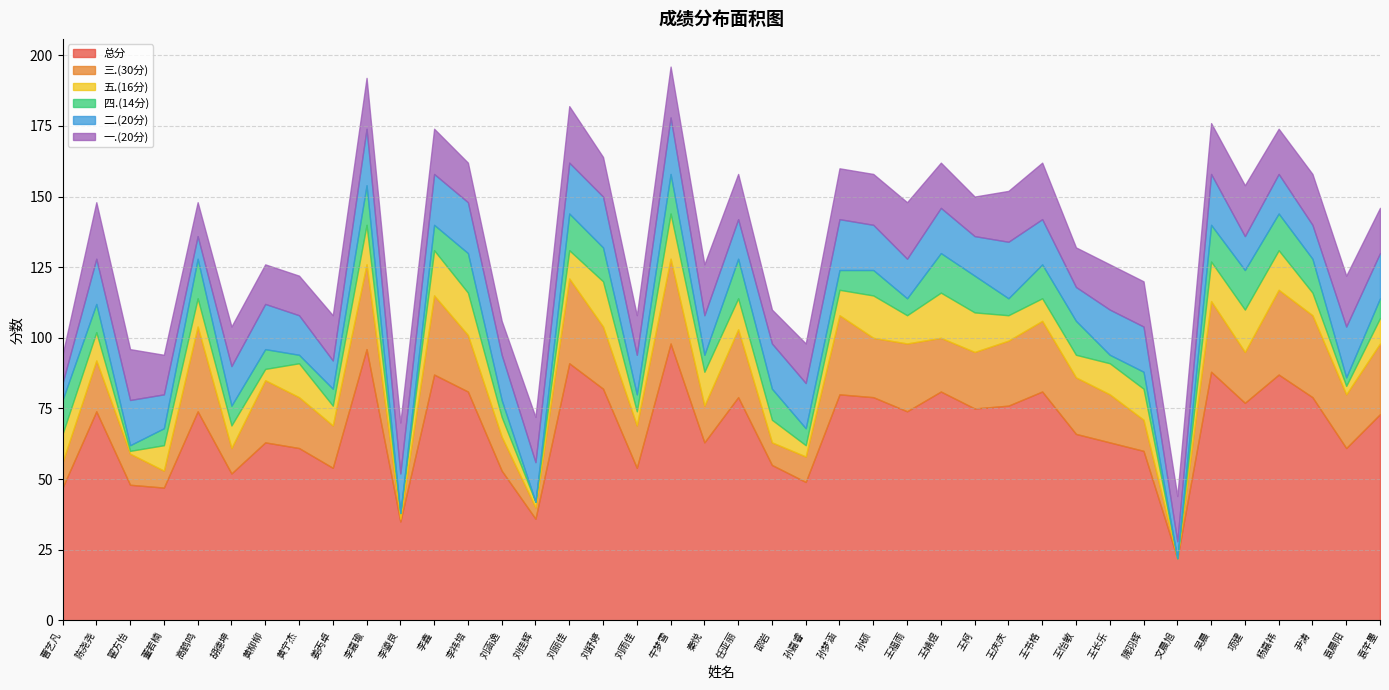

Does the chart display data point markers on the line(s)?

No